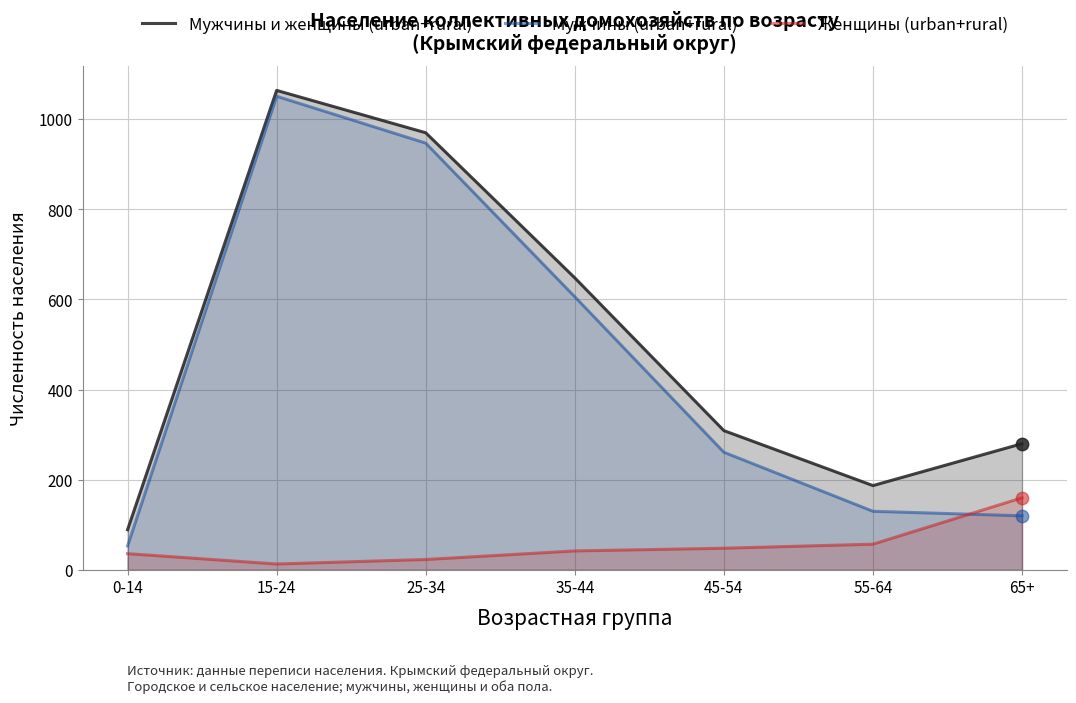

Which series has the largest Y range (max minus min)?

Мужчины (urban+rural)